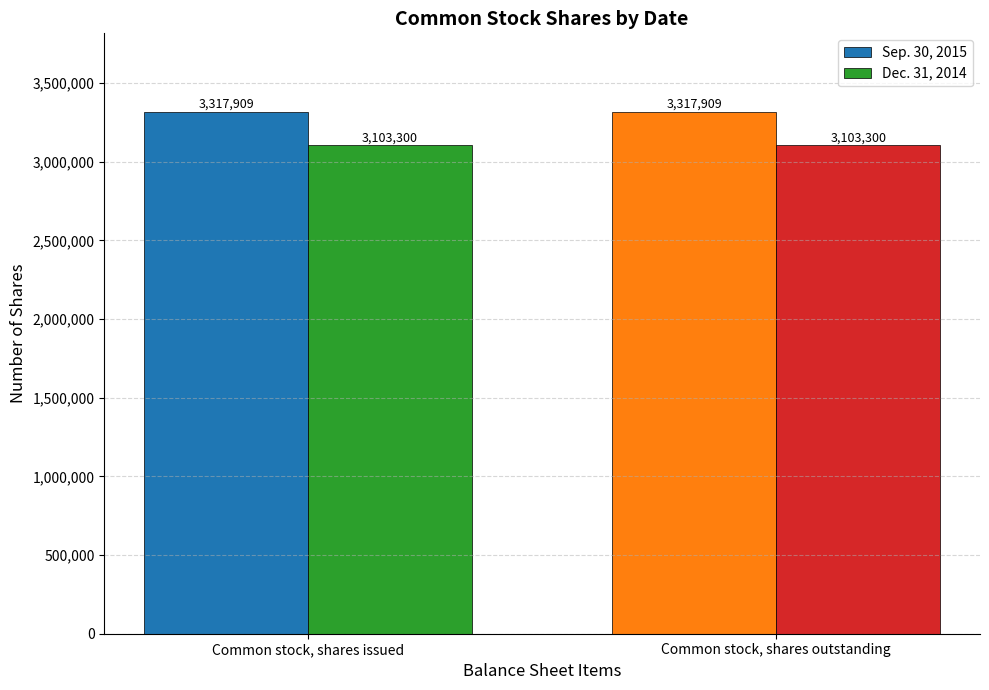

The value of Sep. 30, 2015 at Common stock, shares issued is 3317909. True or false?

True